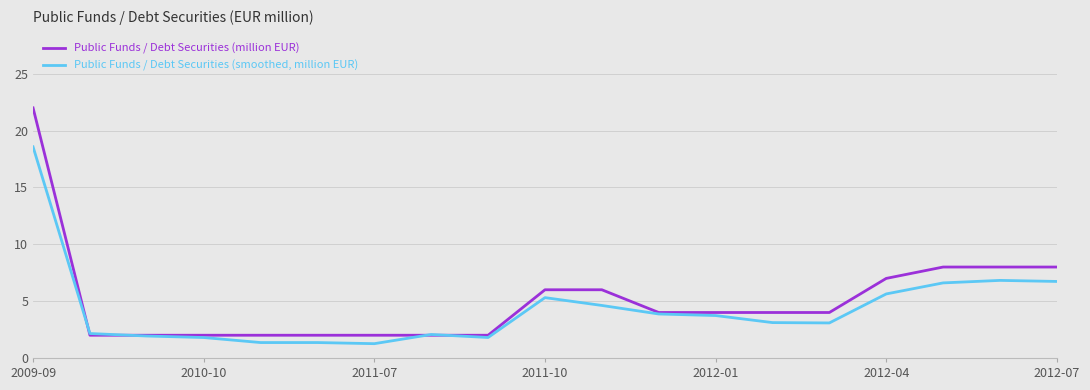

How many categories are shown in the chart?

19